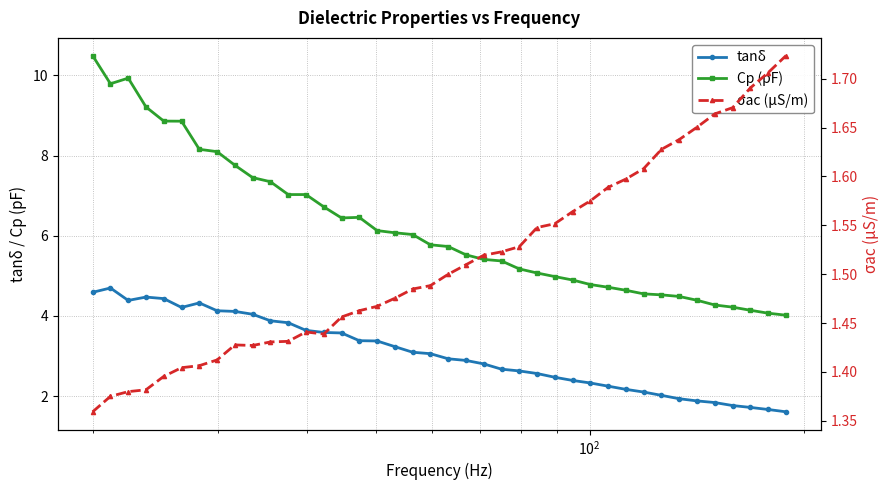

True or false: Cp (pF) and tanδ cross at least once.

False